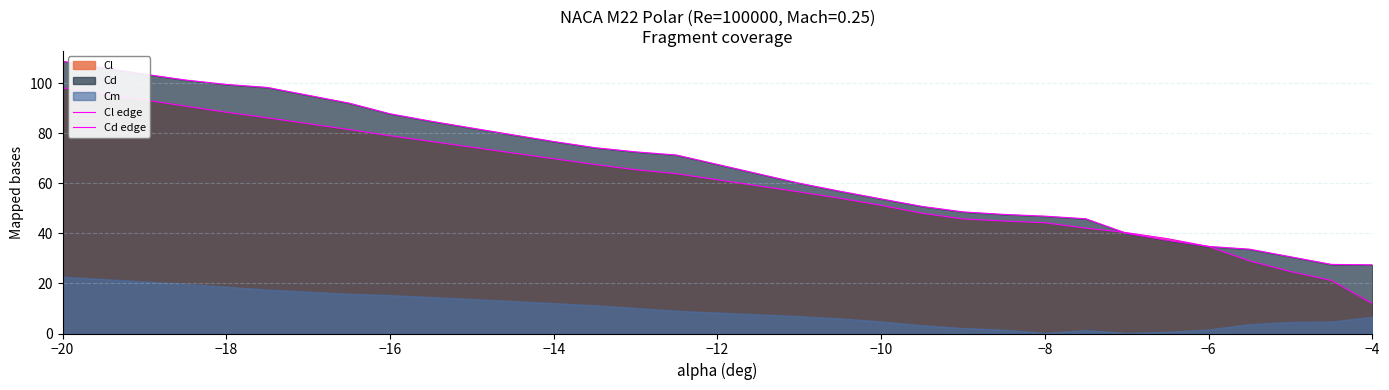

True or false: Cl edge and Cd edge intersect in this chart.

True